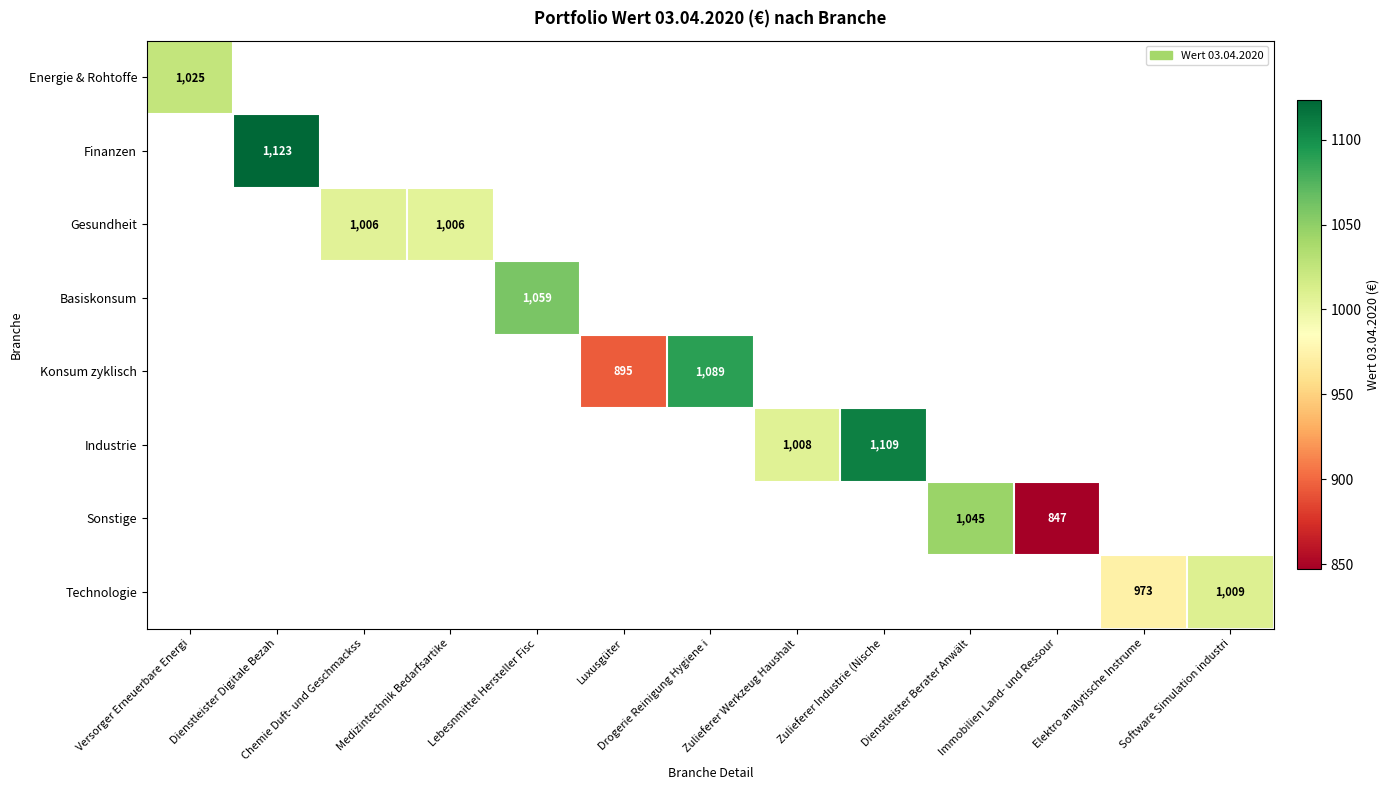

Is the value of Gesundheit at Chemie Duft- und Geschmackss greater than the value of Technologie at Zulieferer Industrie (Nische?

No